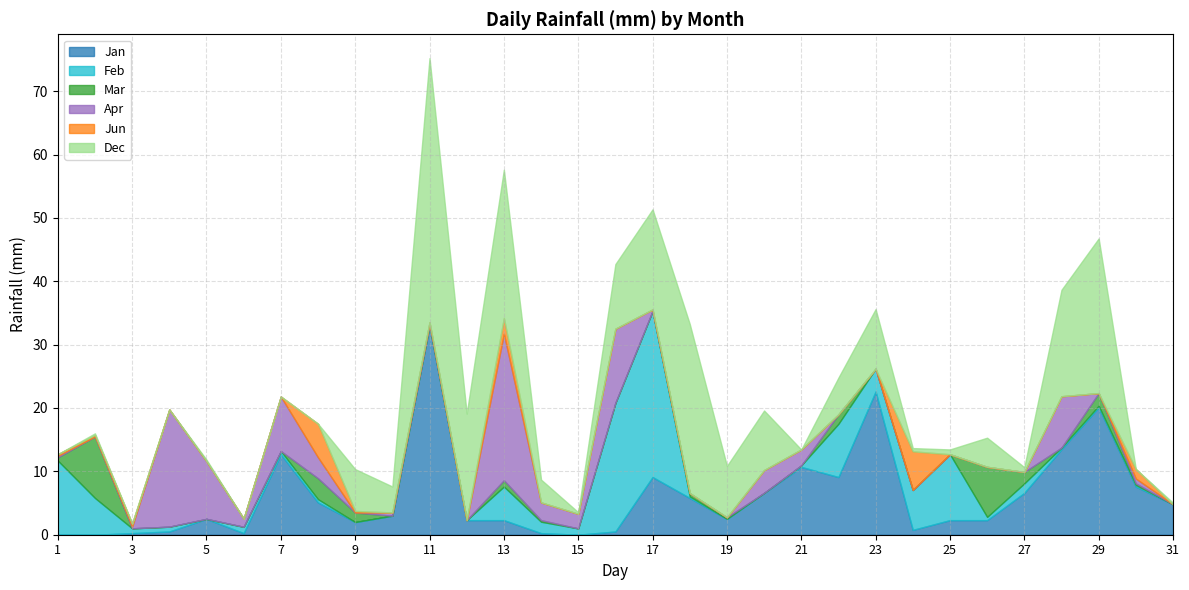

What is the total value across all series at 28?

38.6